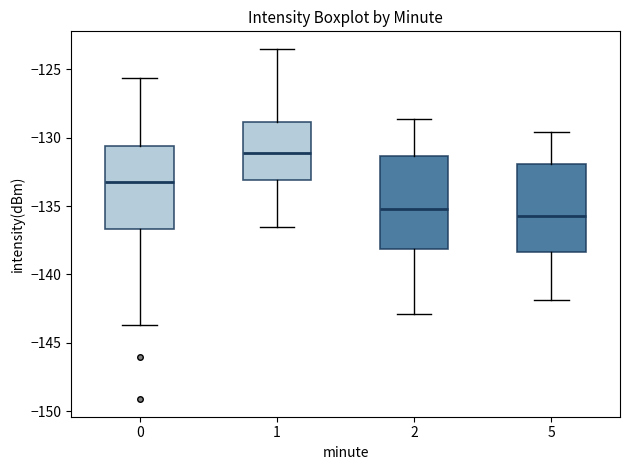

Reading left to right, transcribe this box plot: for each box, give where its median line is, the range the box spans, and where its two whiskers end, as read against the y-axis. The values are not printed on the chart, so give them approximately, as read against the axis.

0: median -133.0, box -136.5 to -130.5, whiskers -143.5 to -125.5
1: median -131.0, box -133.0 to -129.0, whiskers -136.5 to -123.5
2: median -135.0, box -138.0 to -131.5, whiskers -143.0 to -128.5
5: median -135.5, box -138.5 to -132.0, whiskers -142.0 to -129.5